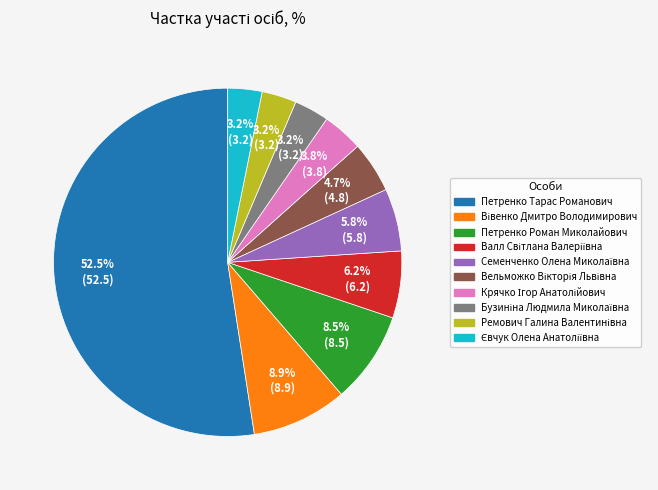

Is the sum of Петренко Роман Миколайович and Петренко Тарас Романович greater than half?

Yes